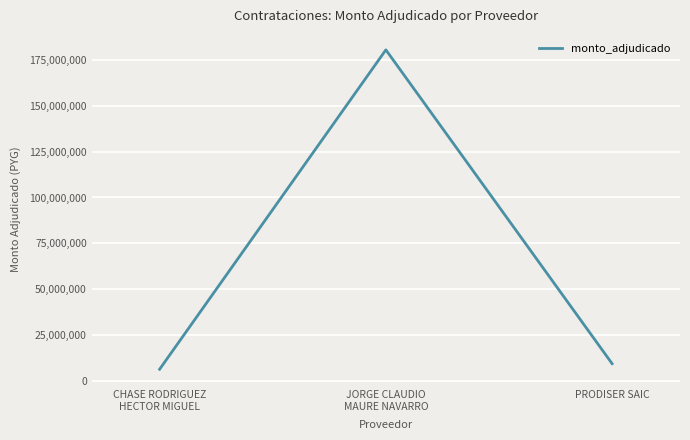

How many distinct data groups are displayed?

1